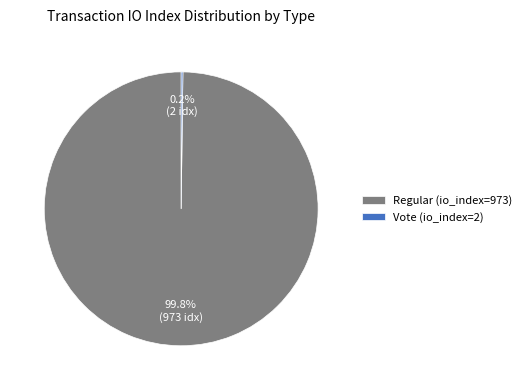

Does Regular (io_index=973) account for over 50% of the chart?

Yes